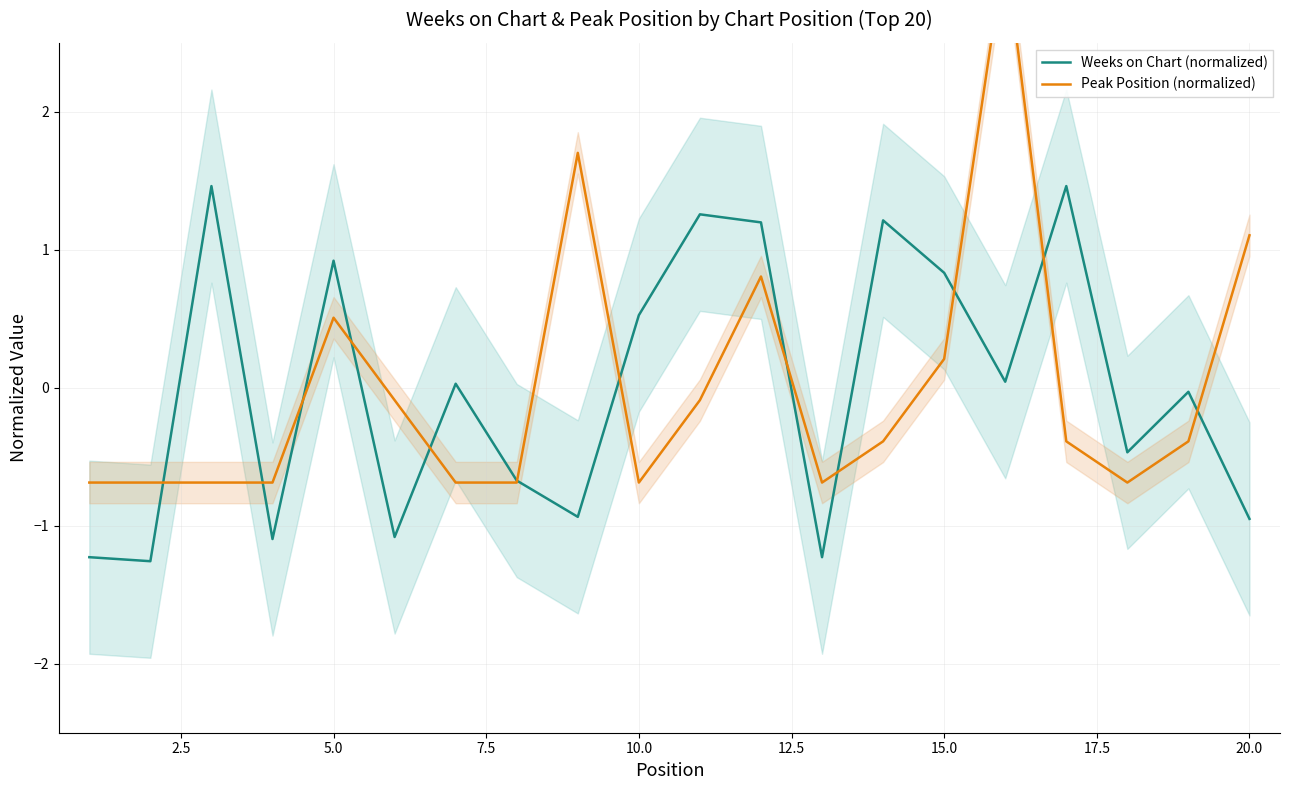

How many values in Weeks on Chart (normalized) are below zero?

10